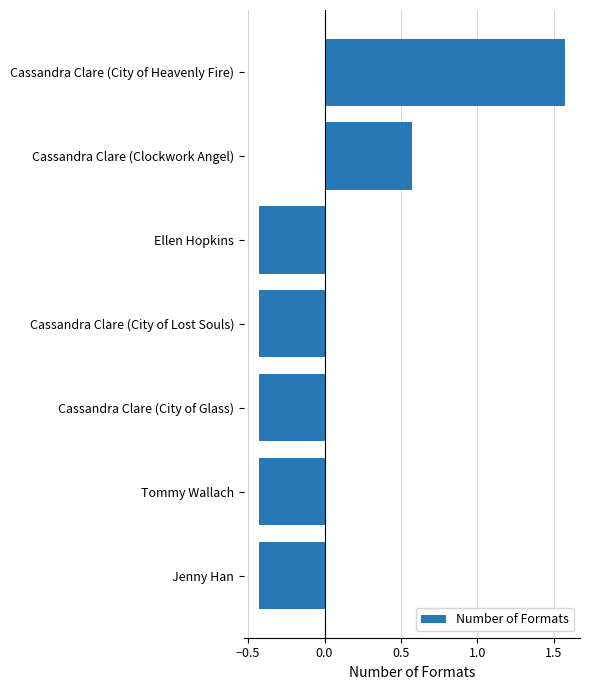

The value at Cassandra Clare (City of Lost Souls) is -0.2. True or false?

False